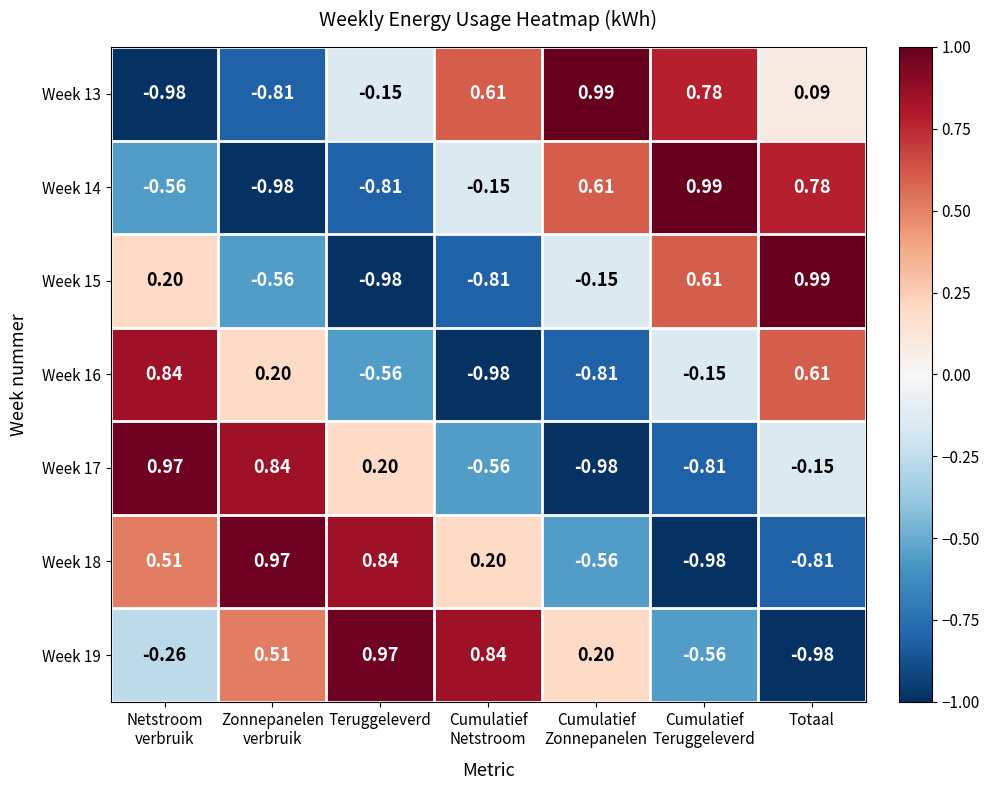

At how many categories does at least one series exceed 0?

7